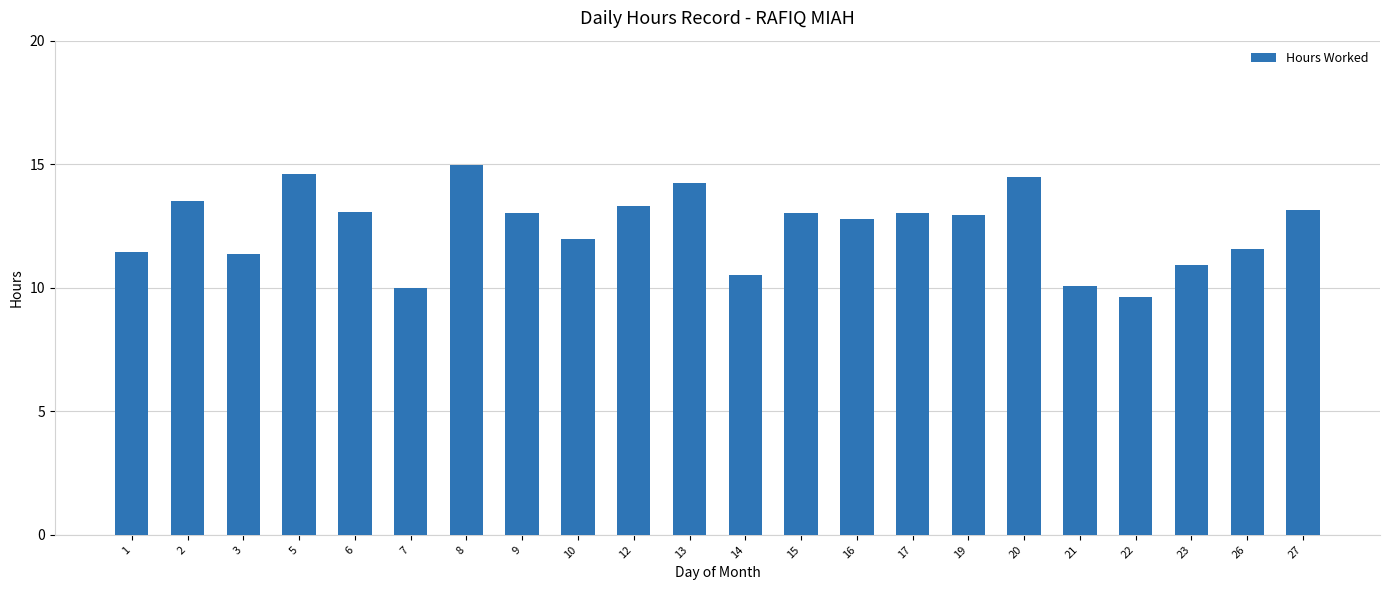

What is the smallest value displayed?

9.6